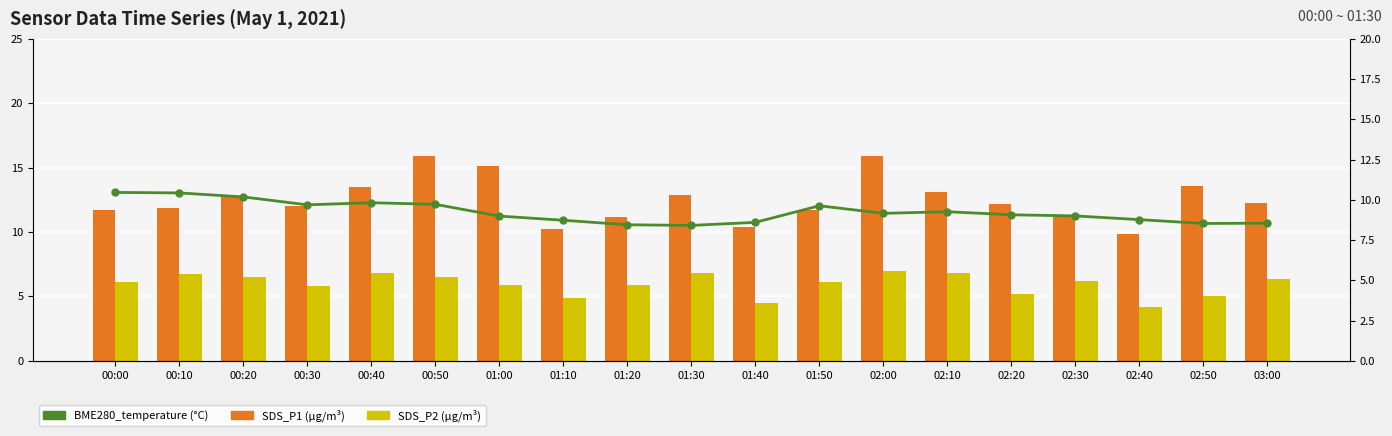

The SDS_P2 (µg/m³) series shows 5.0 at 02:50. True or false?

True